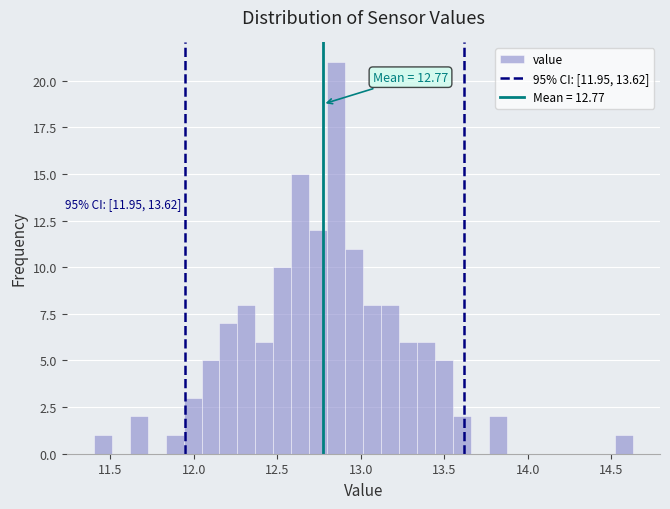

Read against the x-axis, roughly where is the centre of the tallest bar?

12.85